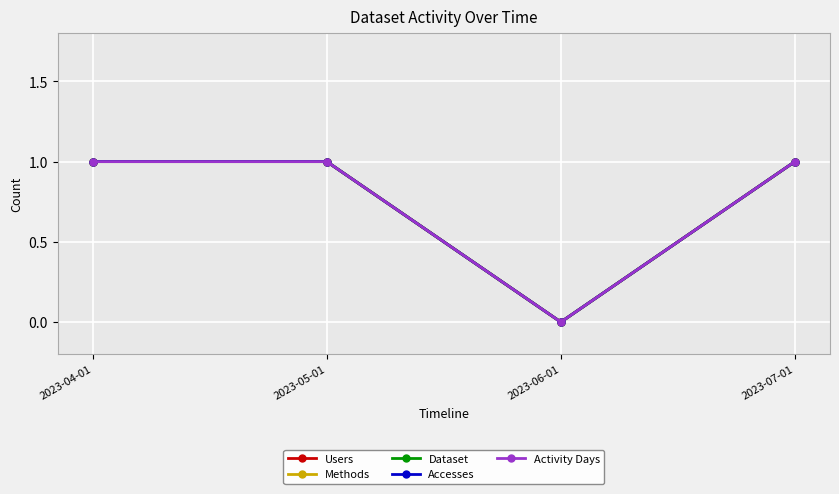

Rank the series by their maximum value, from lowest to highest.

Users, Methods, Dataset, Accesses, Activity Days